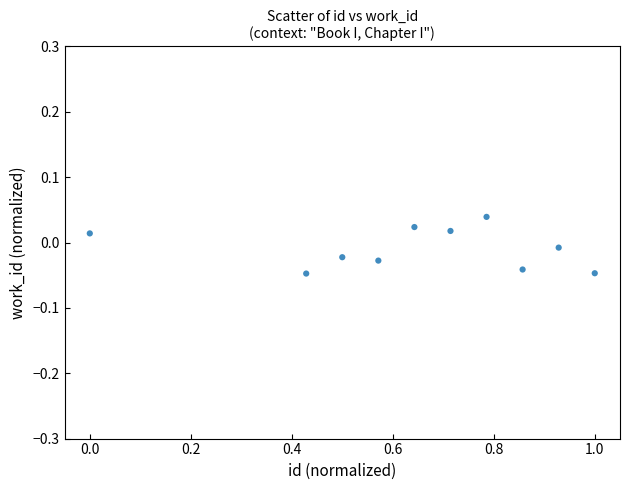

What is the average X value?

0.6